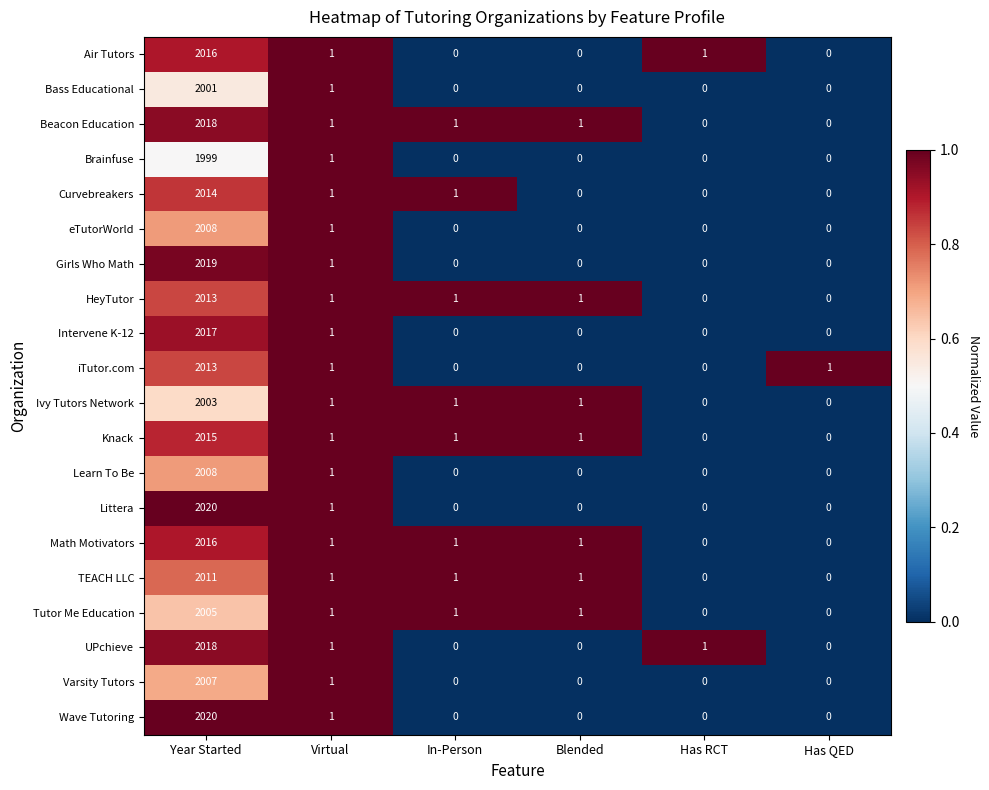

What is the sum of all UPchieve values?

2020